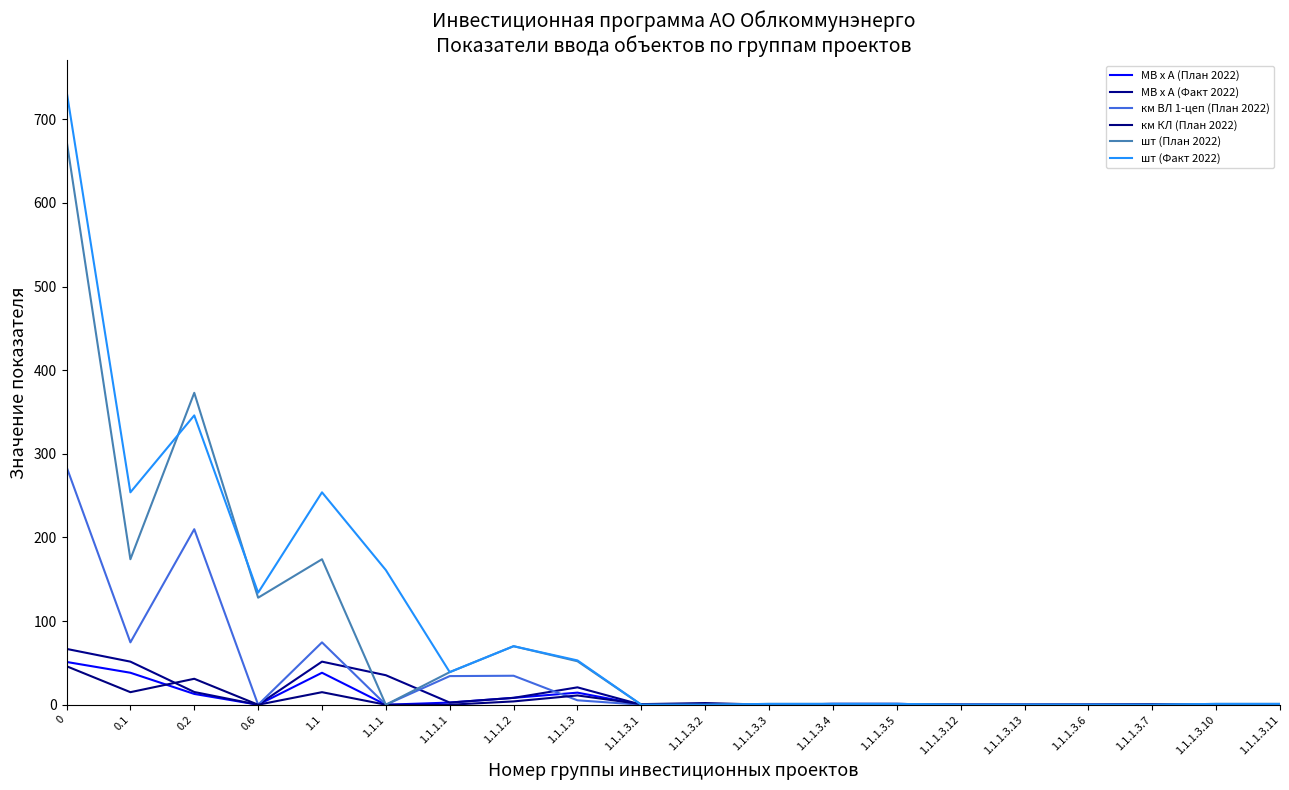

The МВ х А (План 2022) series shows 0.0 at 0.6. True or false?

True